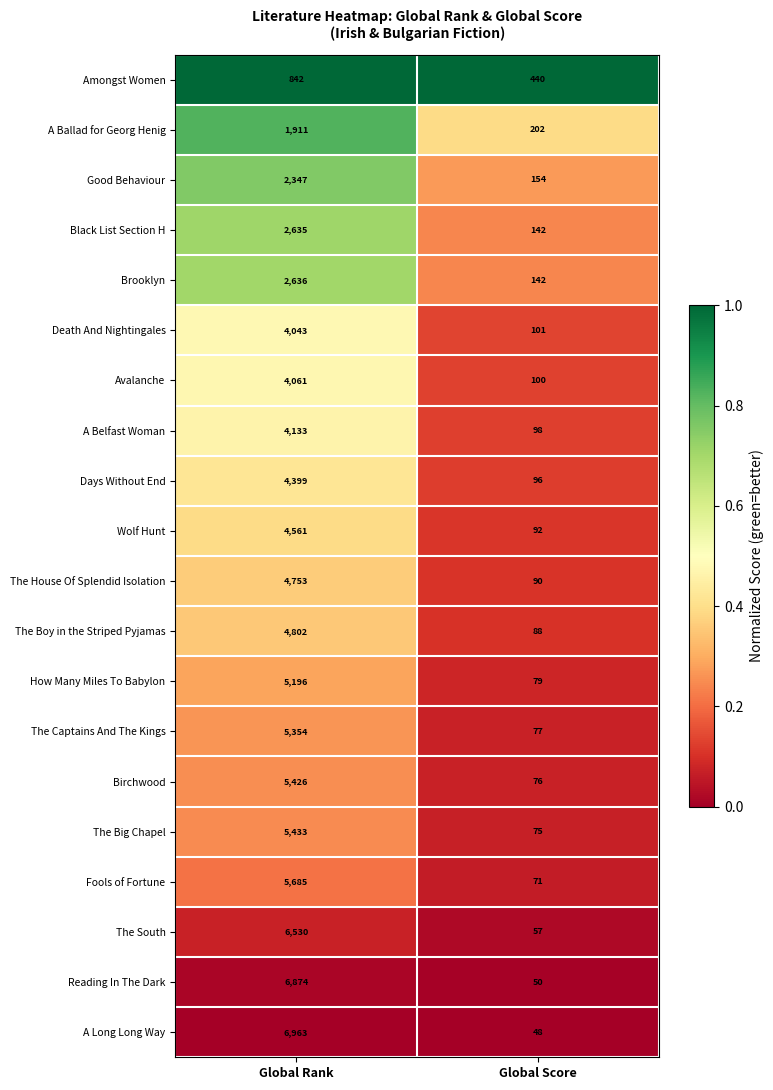

What is the difference between the highest and lowest values at Global Rank?

6121